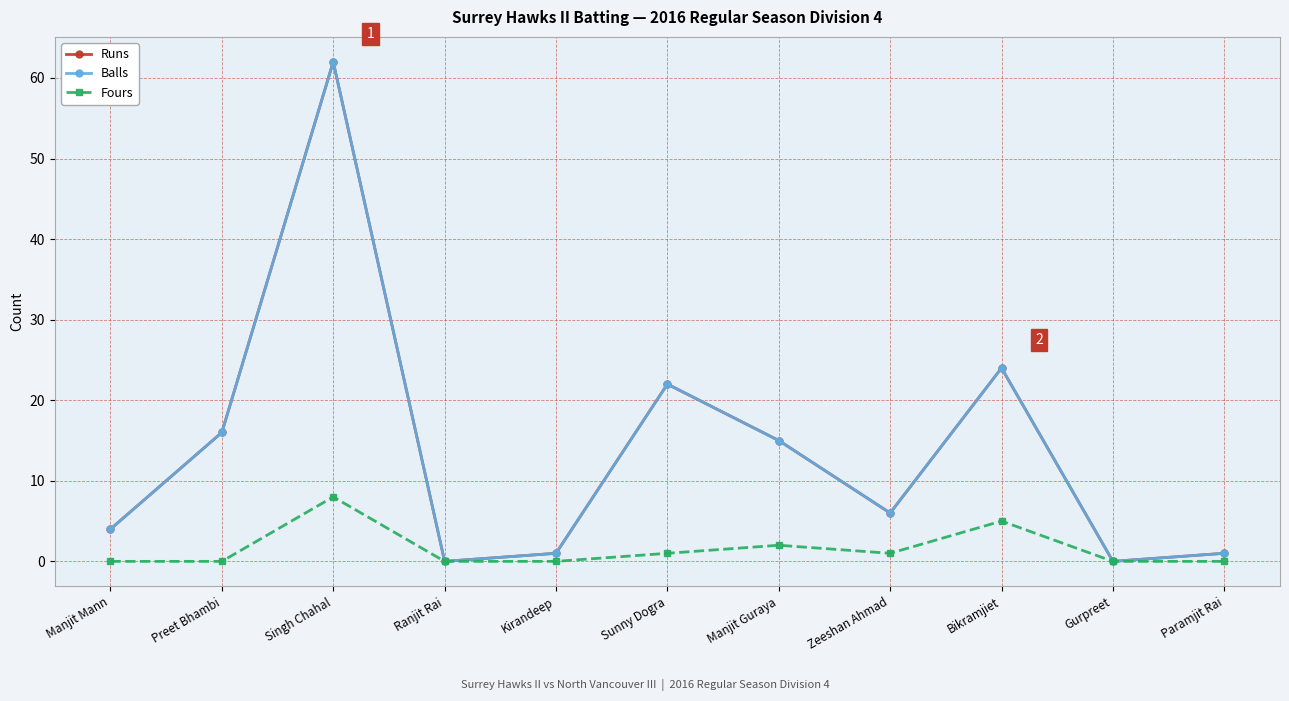

What is the label of the 1st point from the right?

Paramjit Rai